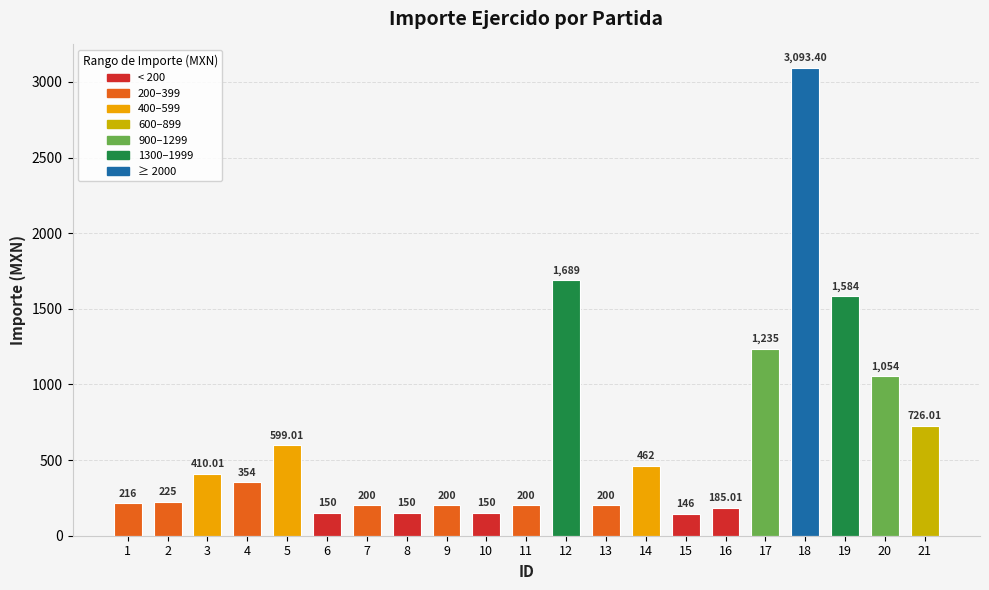

Which has a higher value, 4 or 13?

4